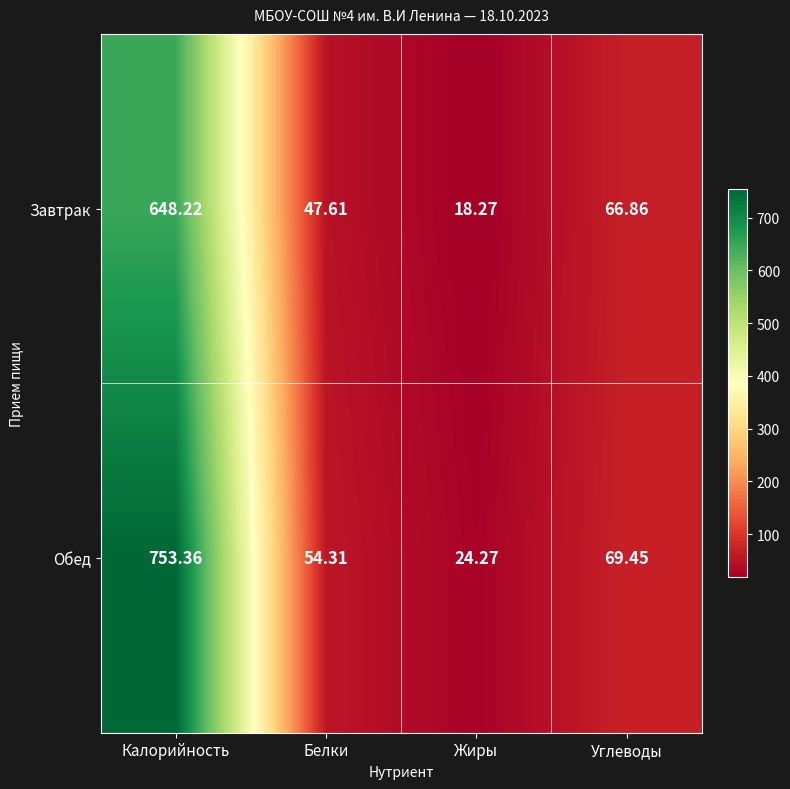

List the series in order of their overall mean, lowest first.

Завтрак, Обед